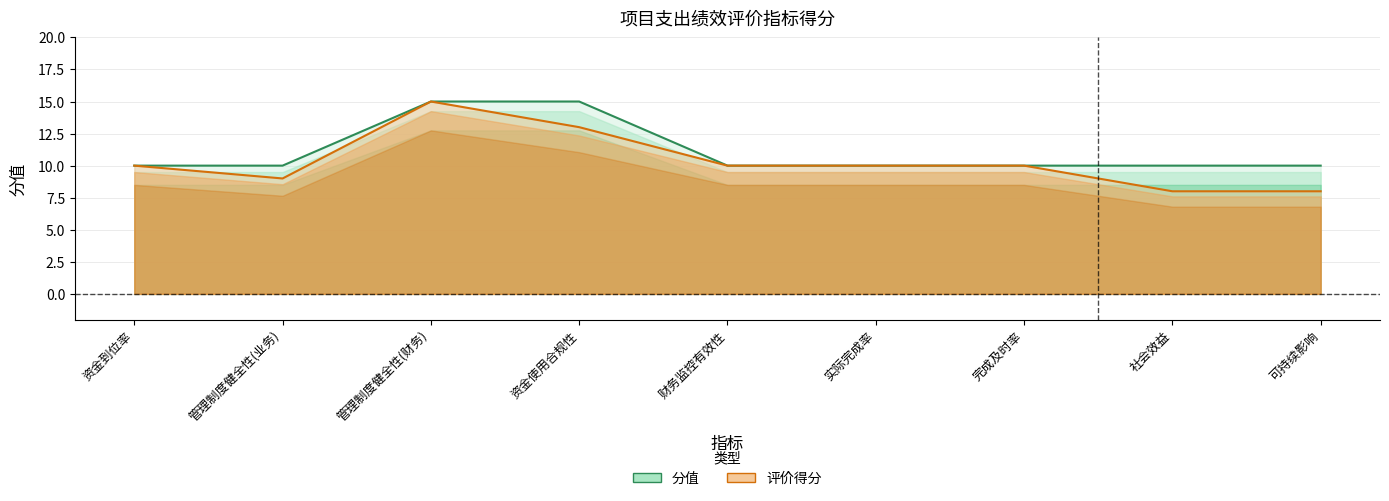

Does the chart display data point markers on the line(s)?

No